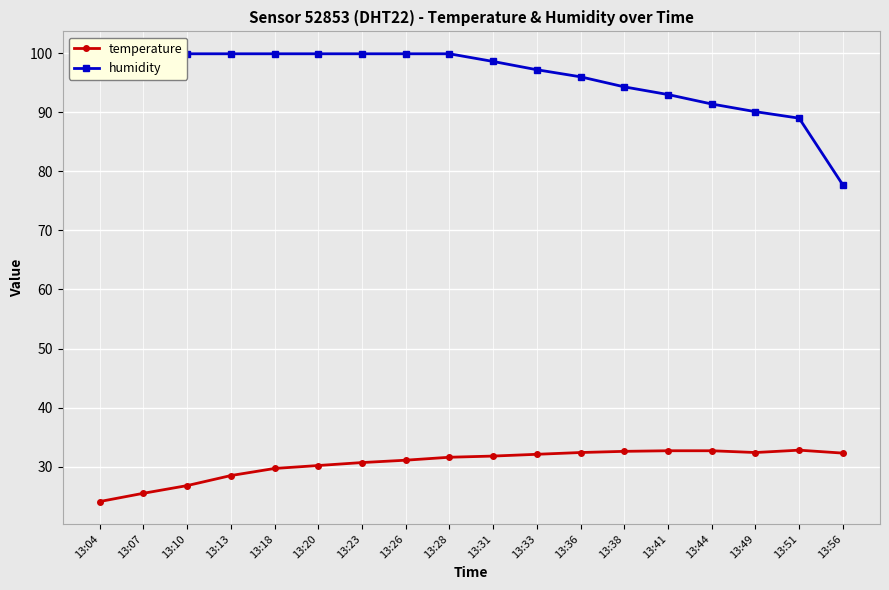

What is the total value across all series at 13:56?

110.0